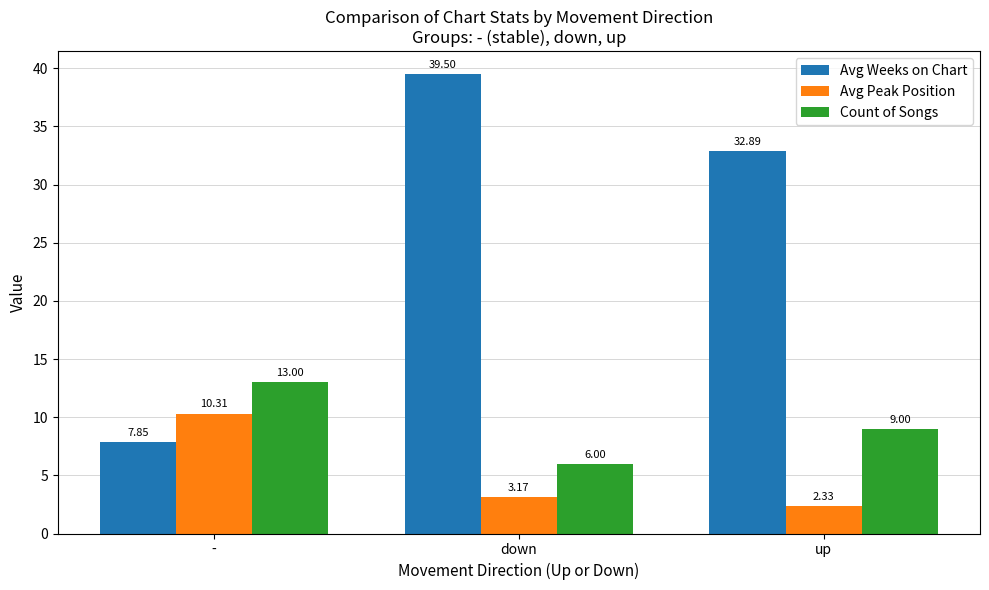

Is the value of Avg Peak Position at down greater than the value of Count of Songs at up?

No